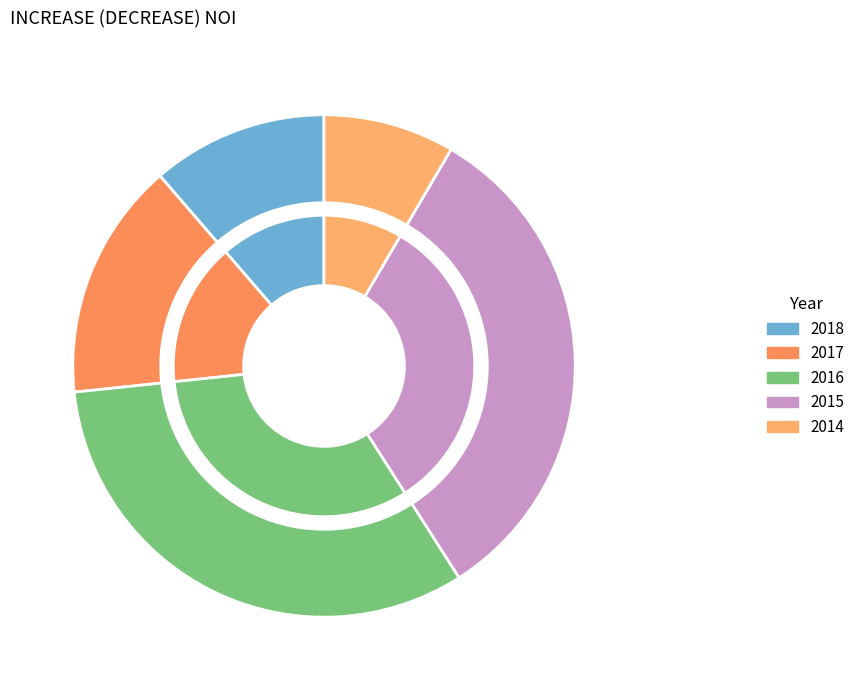

Does any single category account for the majority?

No